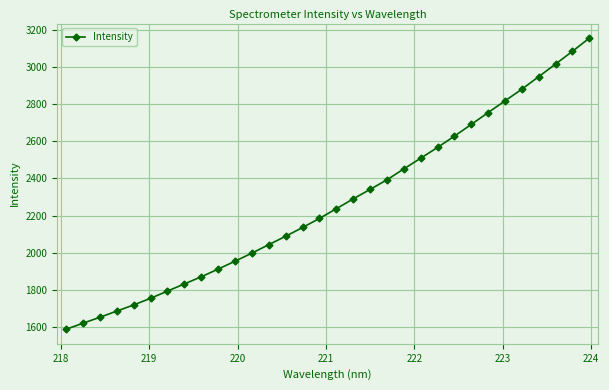

What is the value of the 1st point from the left?

1589.5